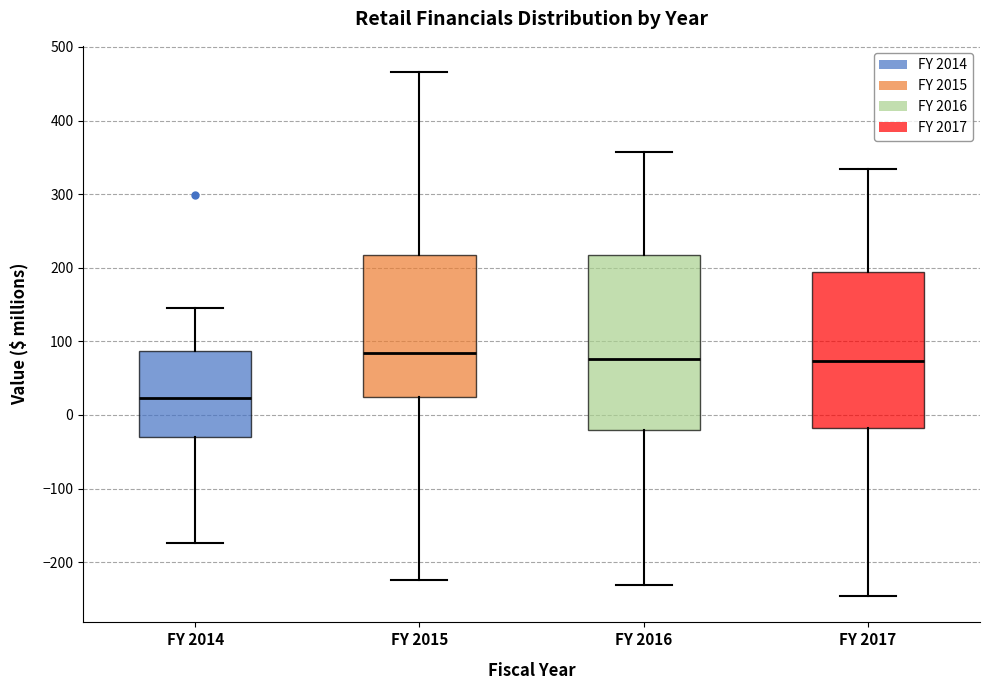

Which box's median line is the lowest?

FY 2014